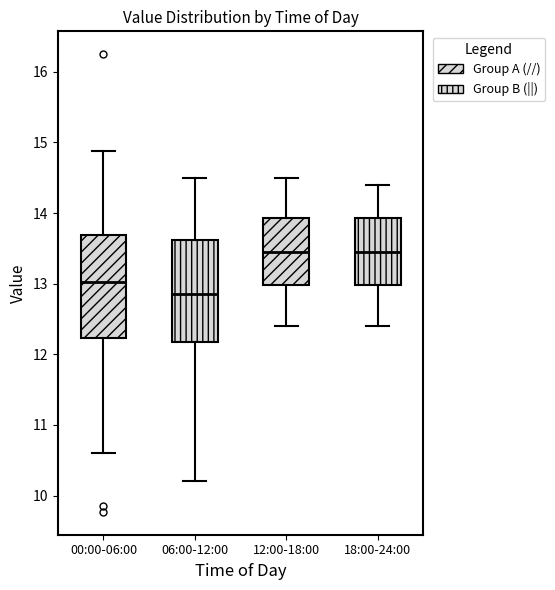

Reading left to right, read every box against the y-axis: the position of its median line, the range the box covers, and the ends of its whiskers. The values are not printed on the chart, so give them approximately, as read against the axis.

00:00-06:00: median 13.0, box 12.2 to 13.7, whiskers 10.6 to 14.9
06:00-12:00: median 12.9, box 12.2 to 13.6, whiskers 10.2 to 14.5
12:00-18:00: median 13.5, box 13.0 to 13.9, whiskers 12.4 to 14.5
18:00-24:00: median 13.5, box 13.0 to 13.9, whiskers 12.4 to 14.4